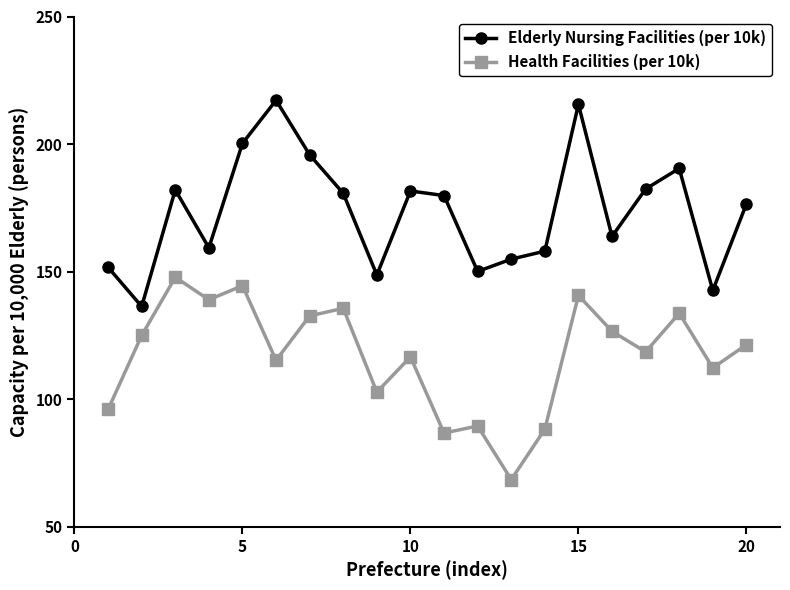

What is the highest value of the Health Facilities (per 10k) series?

147.8